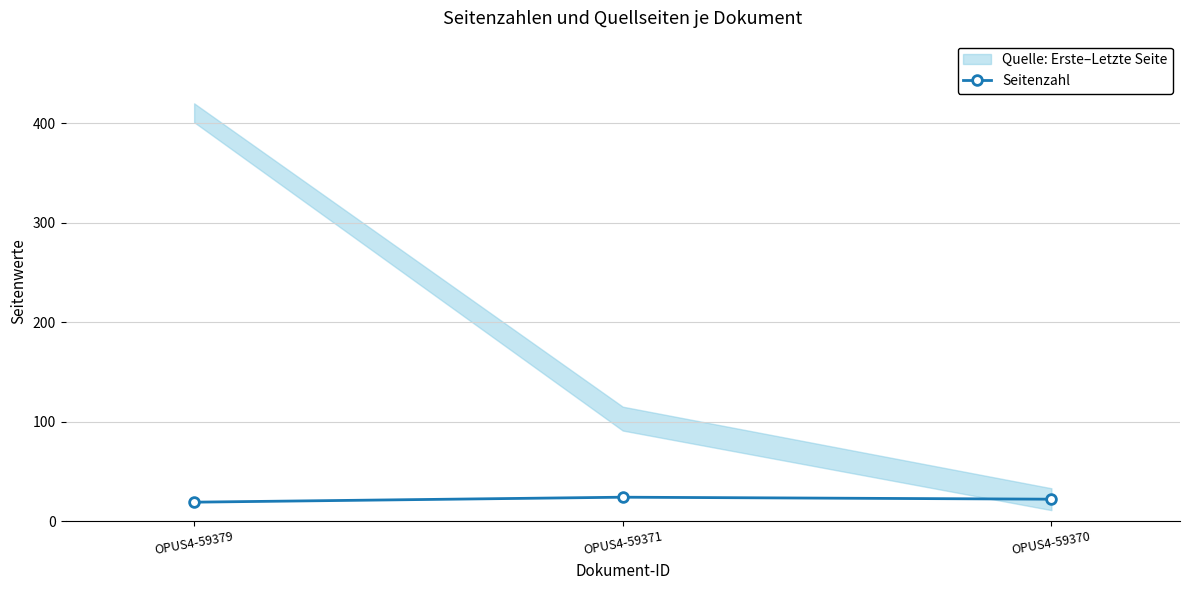

List the labels in order of value, smallest first.

OPUS4-59379, OPUS4-59370, OPUS4-59371